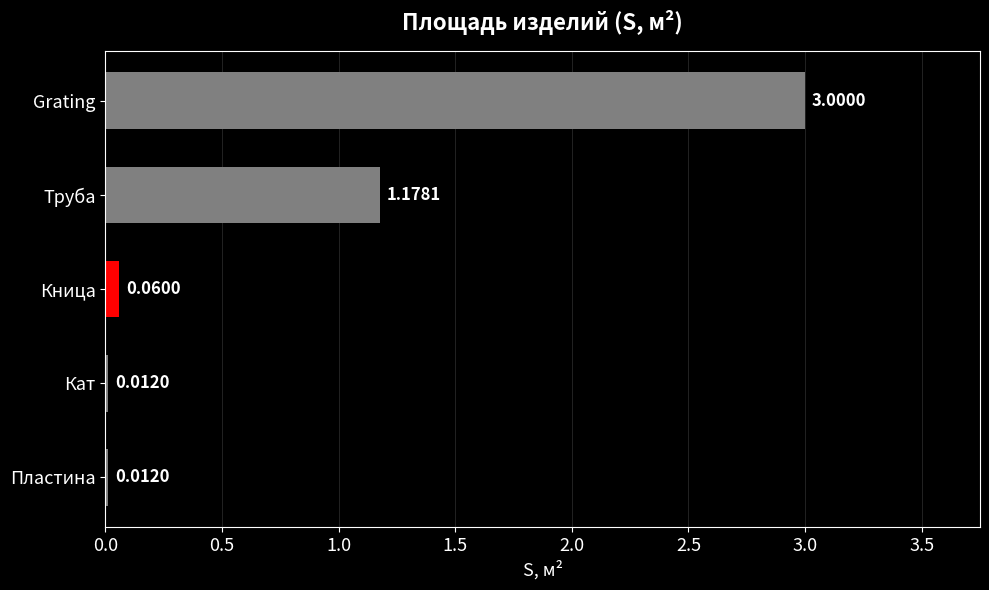

Where is the data nearest to the value 1?

Труба